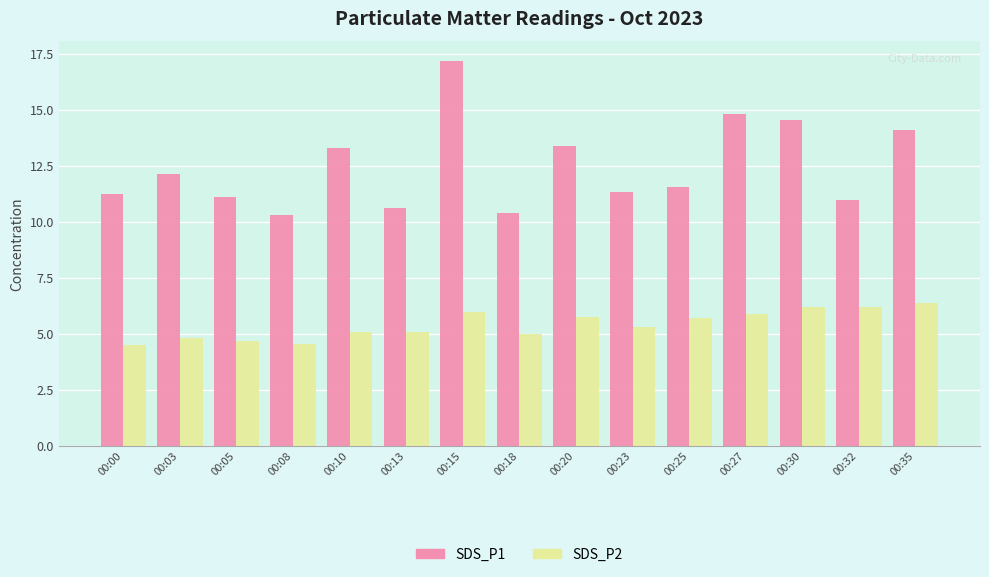

What is the approximate value of SDS_P1 at 00:03?

12.1